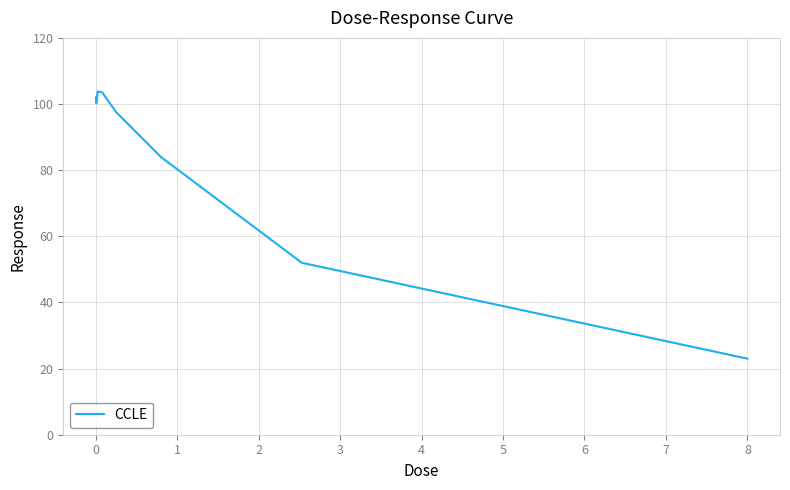

What is the average value?

83.3